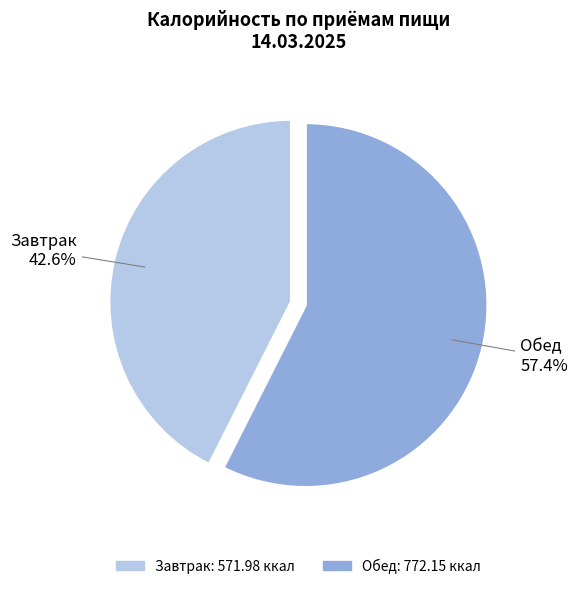

Count the number of slices in the pie.

2